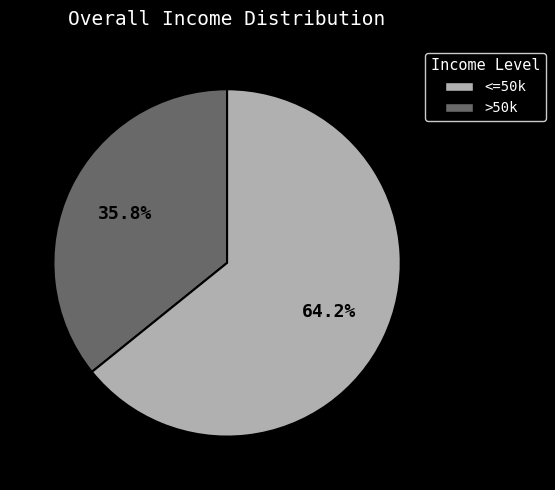

Does any single category account for the majority?

Yes